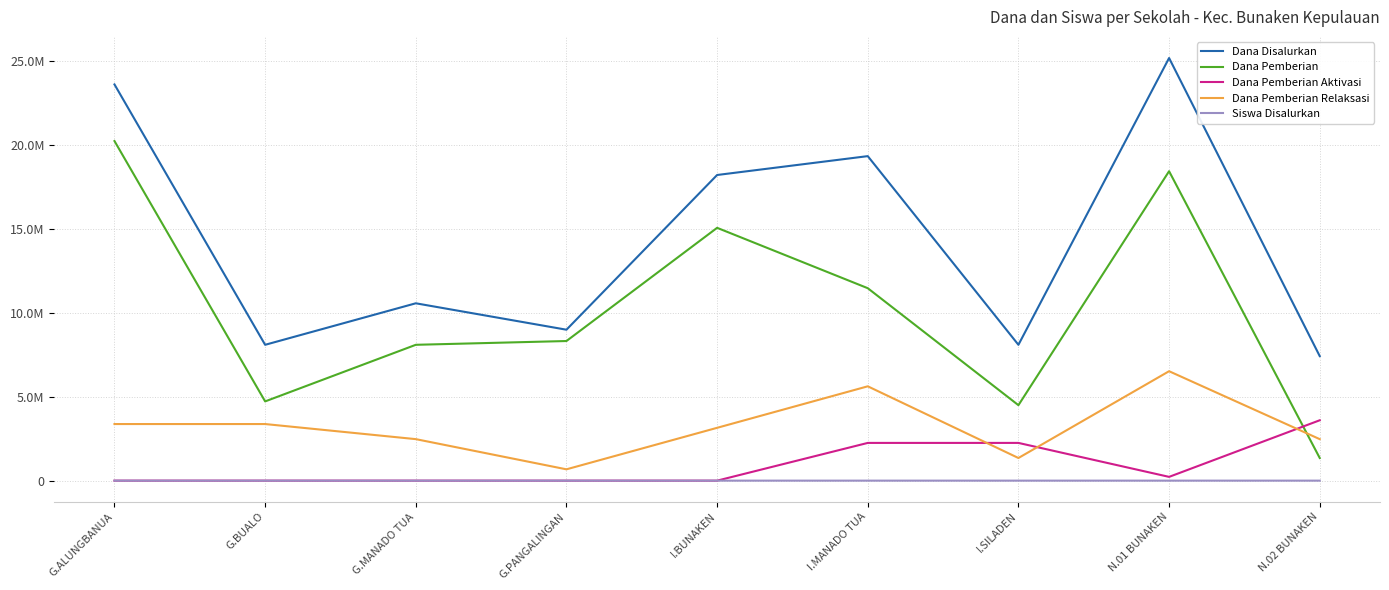

True or false: Dana Pemberian Relaksasi has more than 1 interior local peaks.

True